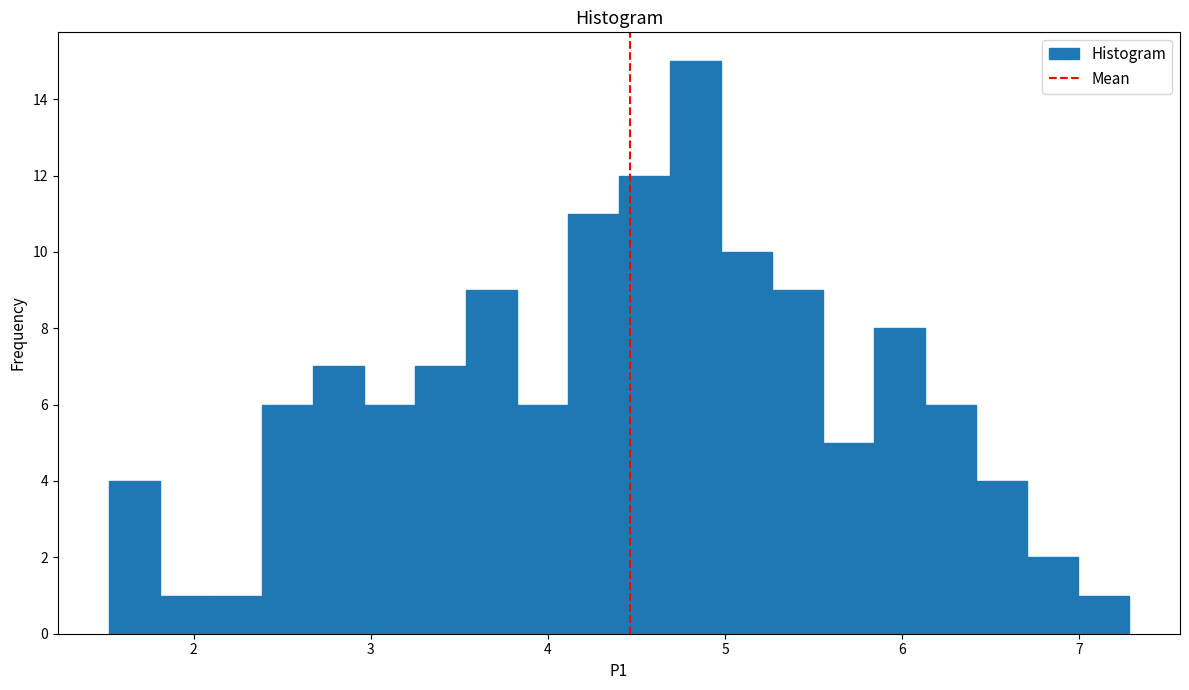

Around what value on the x-axis is the tallest bar? Give the approximate position of its centre, as read against the axis.

4.8